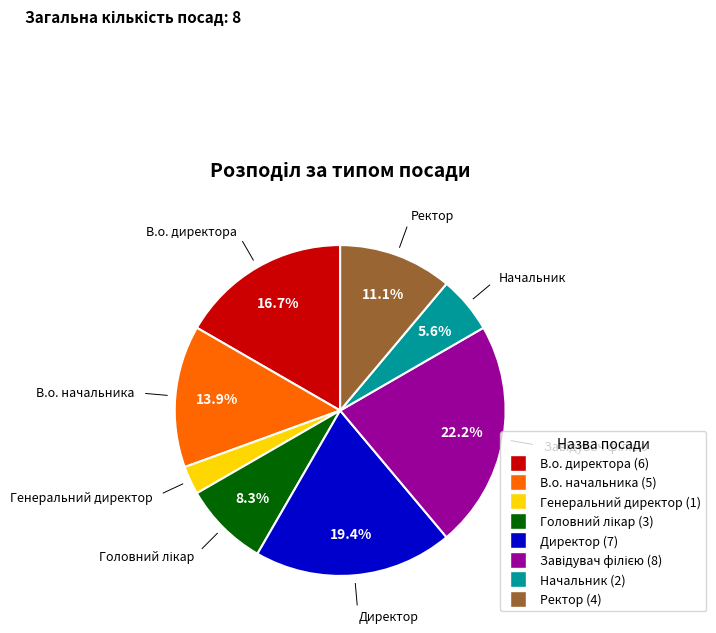

Is there a majority slice in this chart?

No